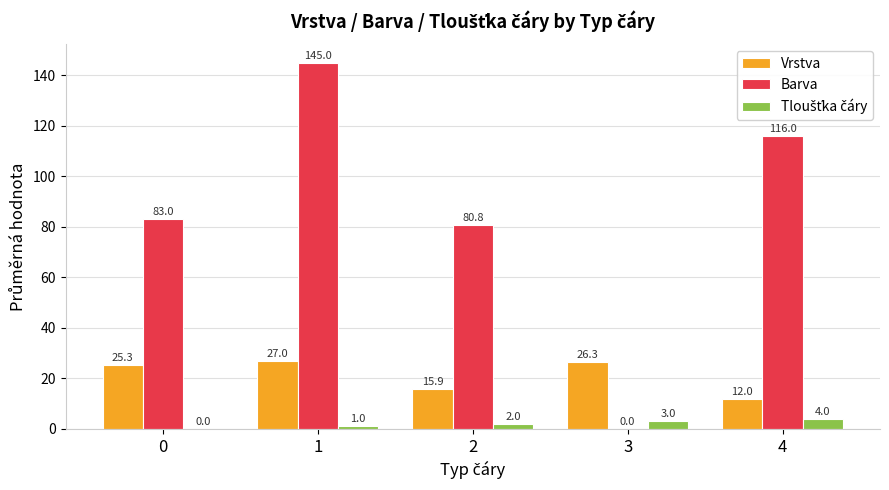

True or false: Vrstva has a value of 7.2 at 2.

False